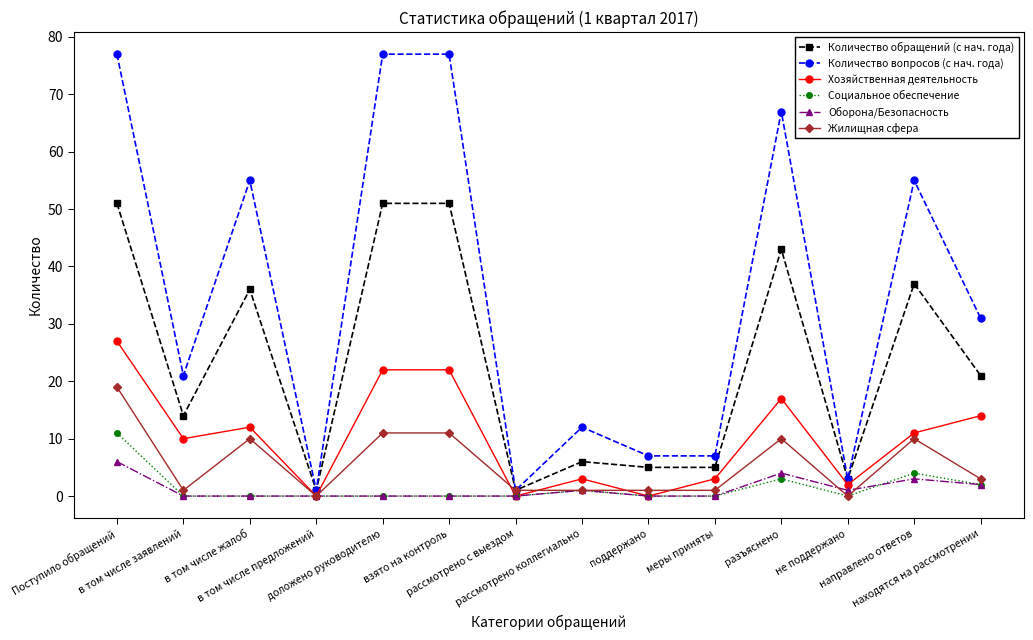

What is the approximate value of Хозяйственная деятельность at доложено руководителю?

22